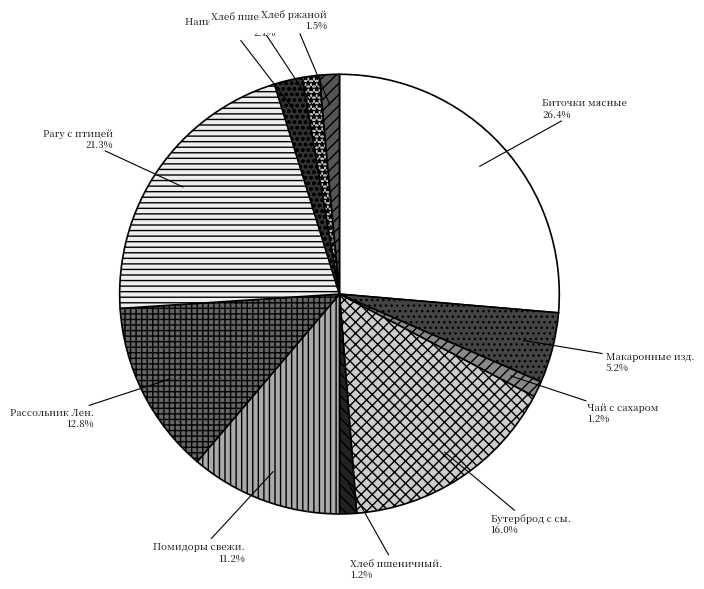

How many slices are in this pie chart?

11